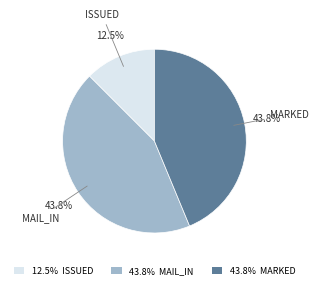

Does 43.8% MARKED account for over 50% of the chart?

No